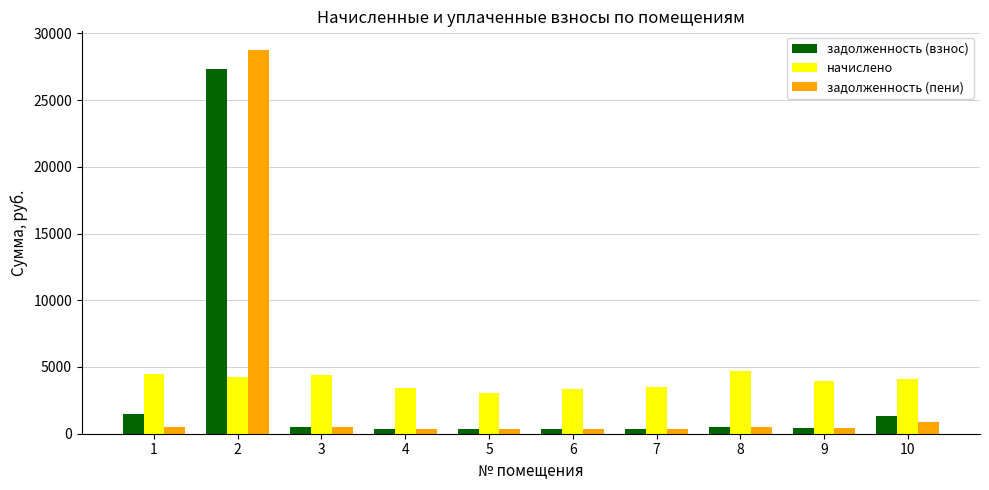

How many values in the задолженность (пени) series exceed 489?

5